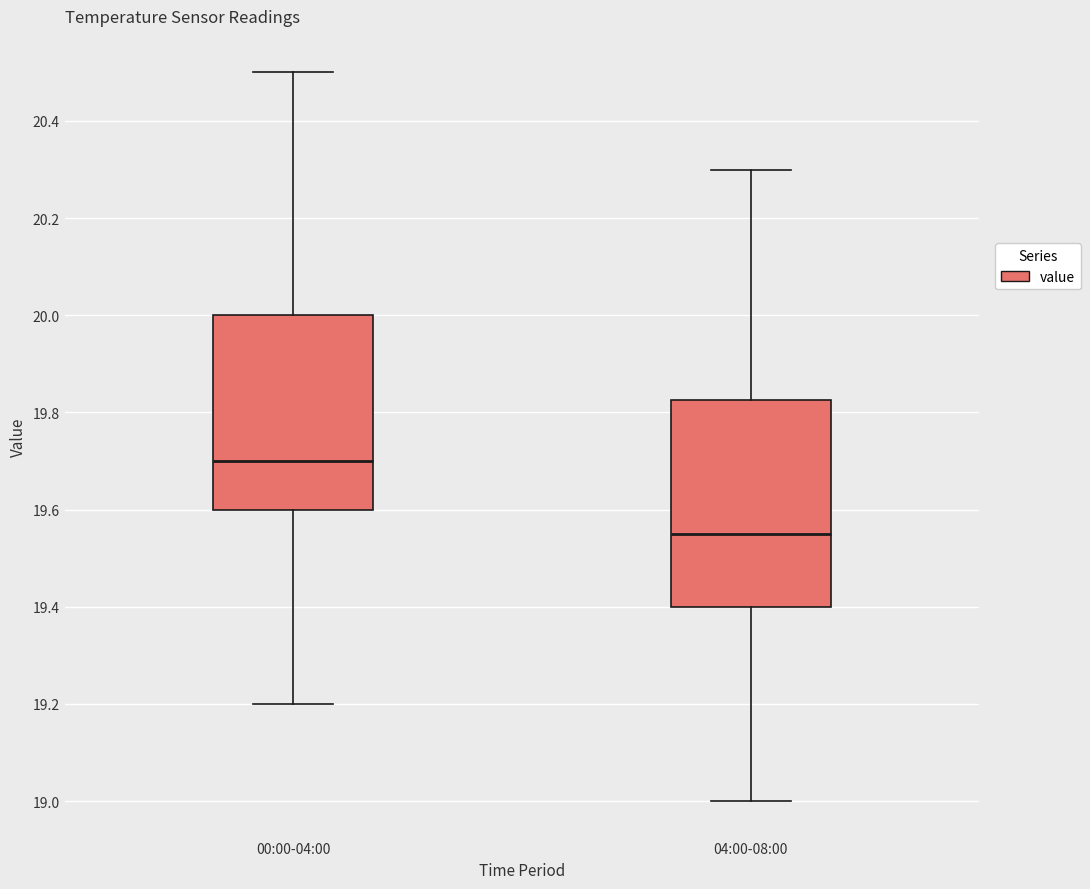

Where is the upper edge of the box for 00:00-04:00 on the y-axis? The values are not printed on the chart, so give them approximately, as read against the axis.

20.00